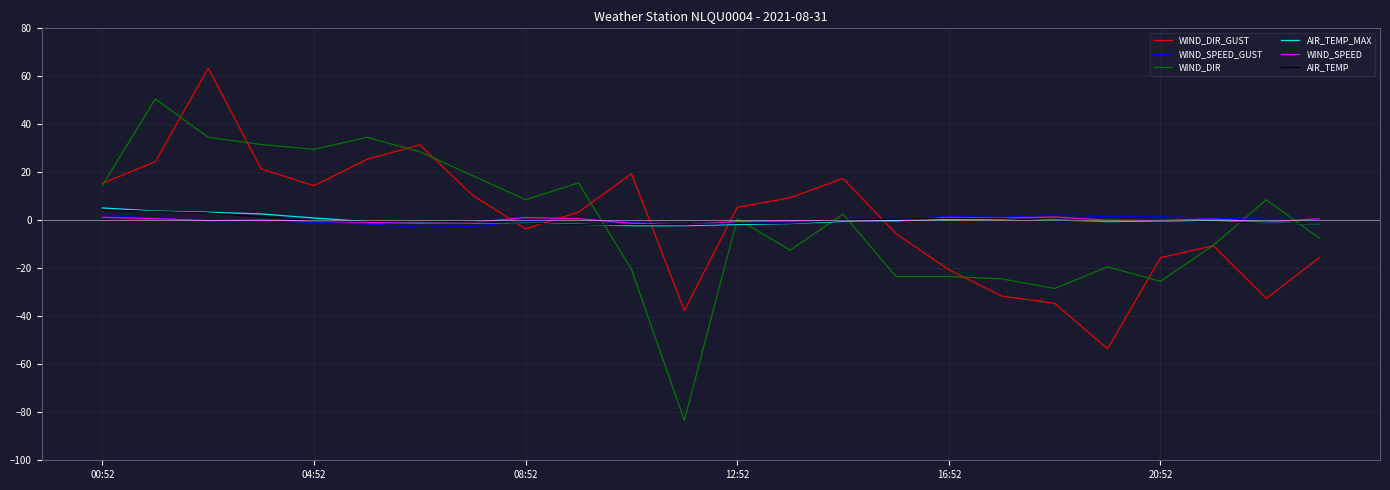

What is the minimum value shown in the chart?

-83.4